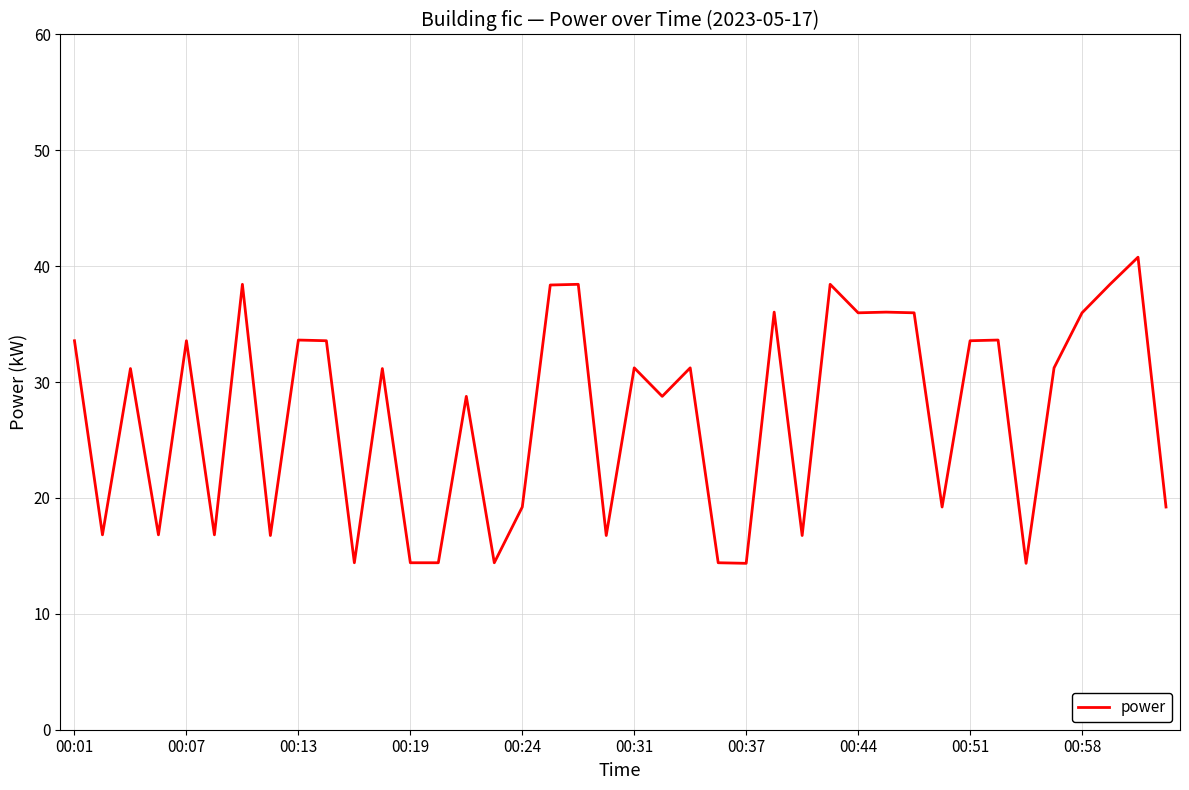

What is the greatest value displayed?

40.8